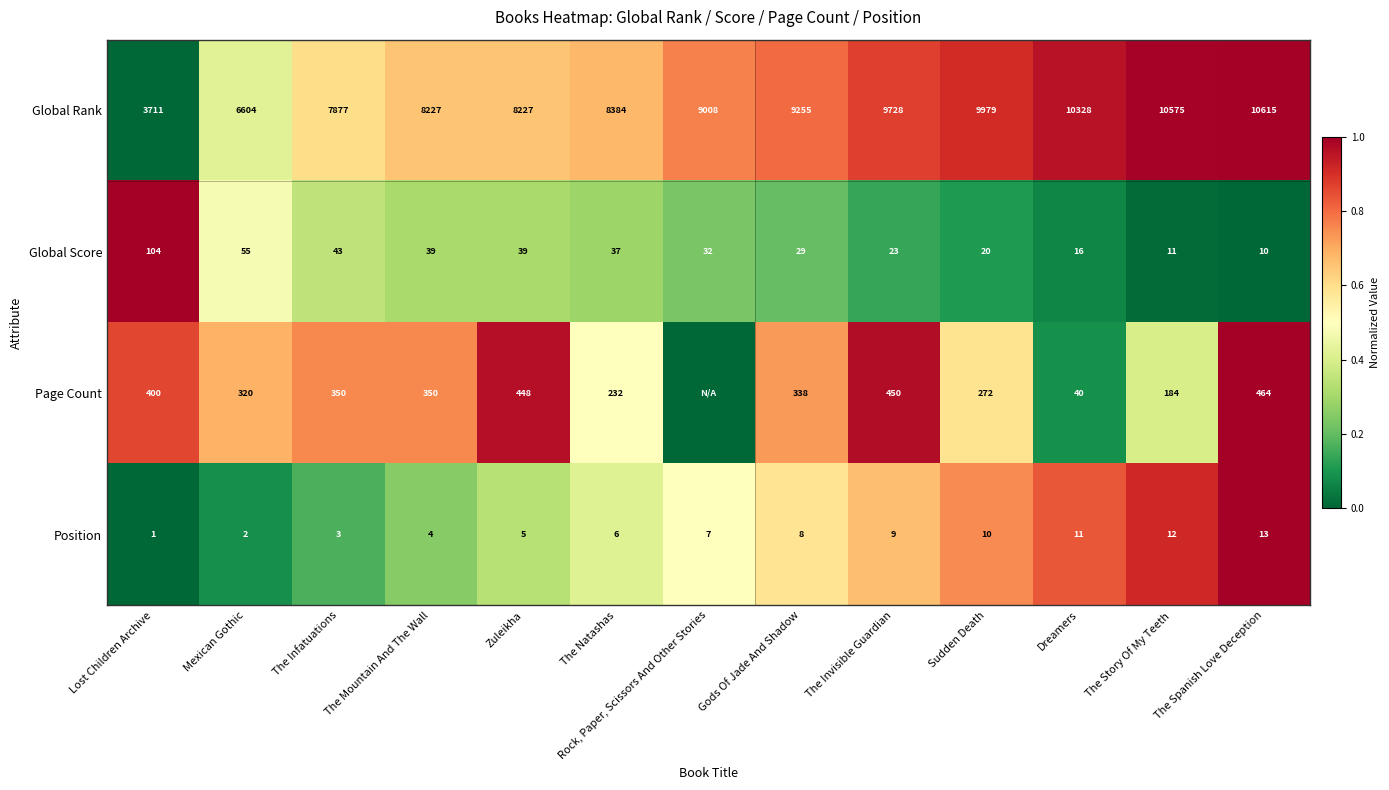

What is the sum of the Global Score values at Mexican Gothic and The Mountain And The Wall?

94